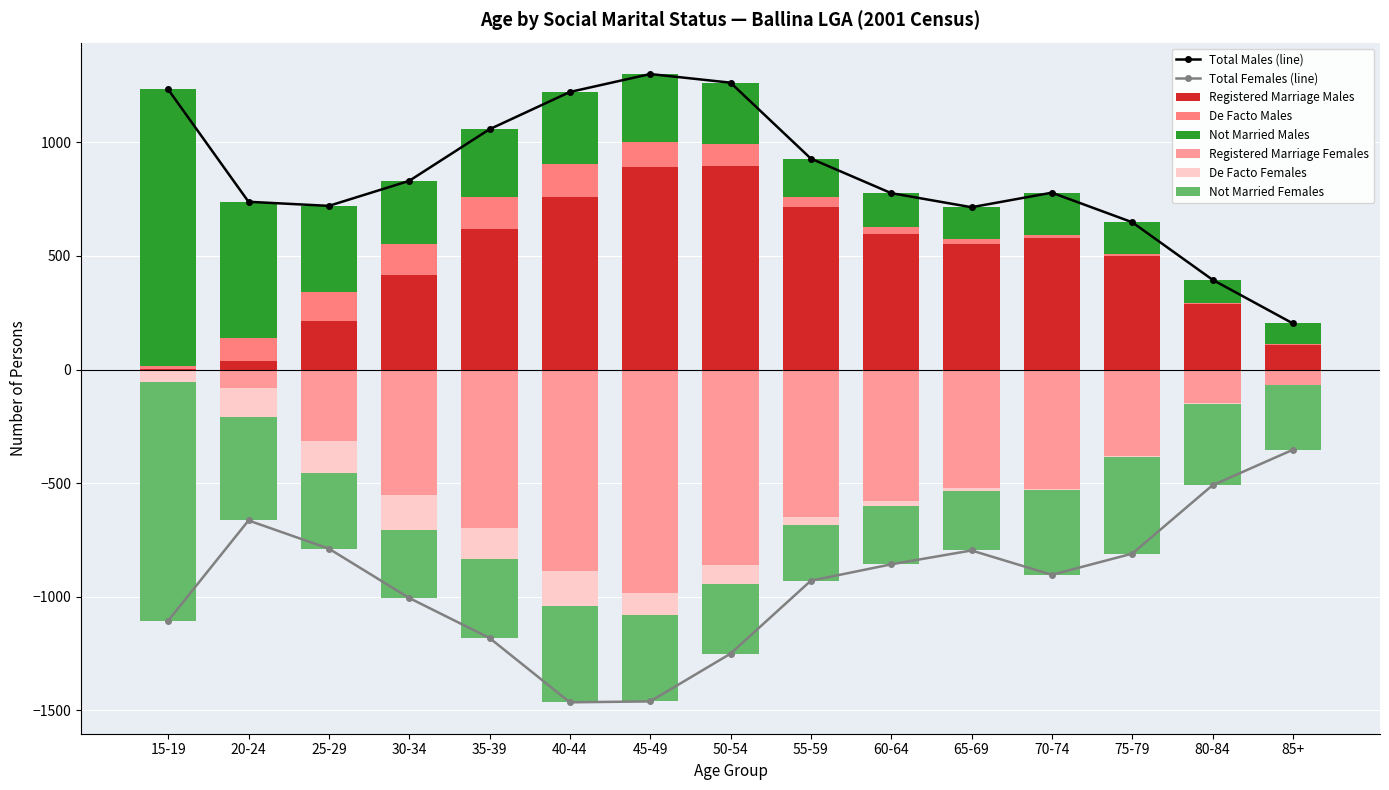

What is the value of the Total Females (line) point at the 12th from the left?

-903